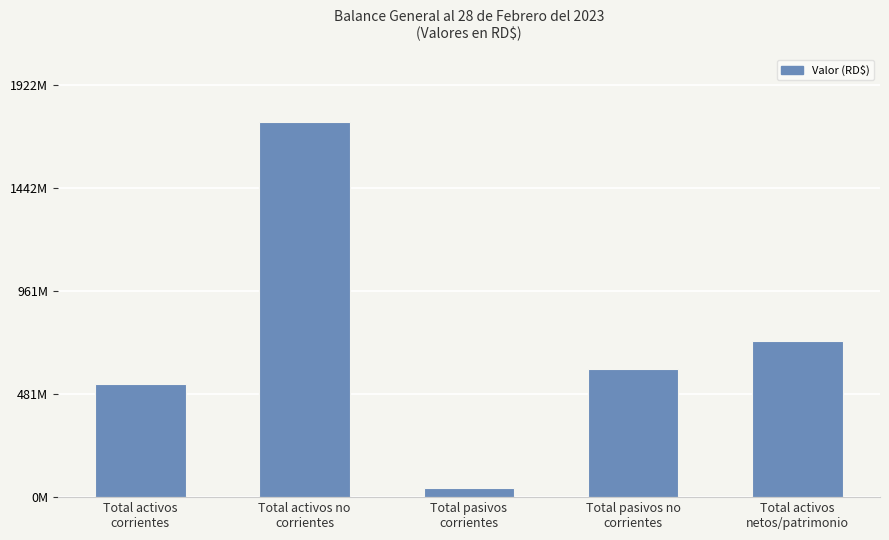

Does the chart contain any negative values?

No